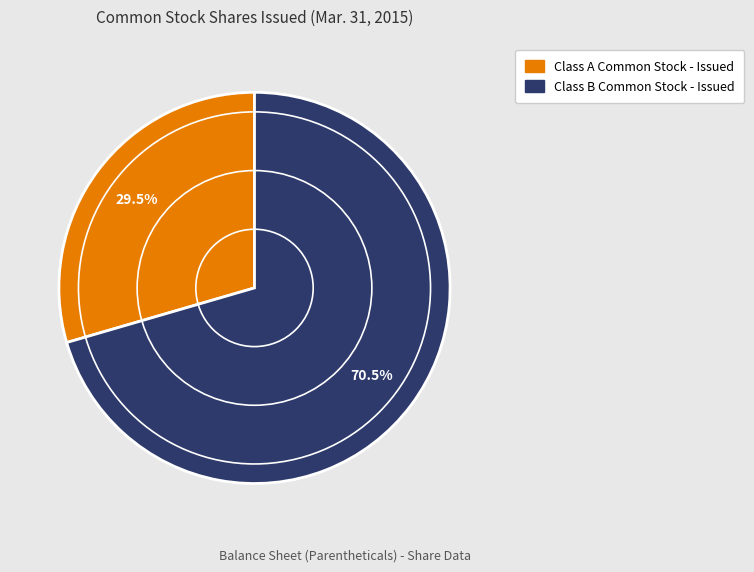

Which has a higher value, Class A Common Stock - Issued or Class B Common Stock - Issued?

Class B Common Stock - Issued